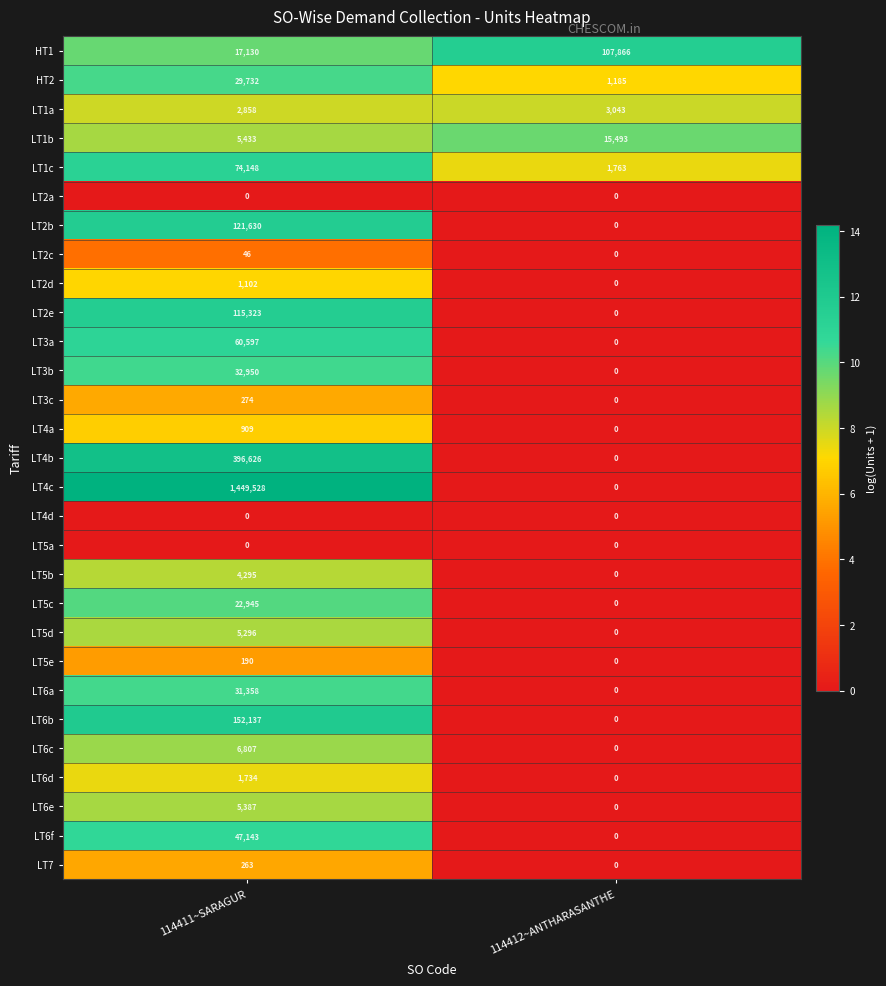

Count the number of data series in this chart.

29